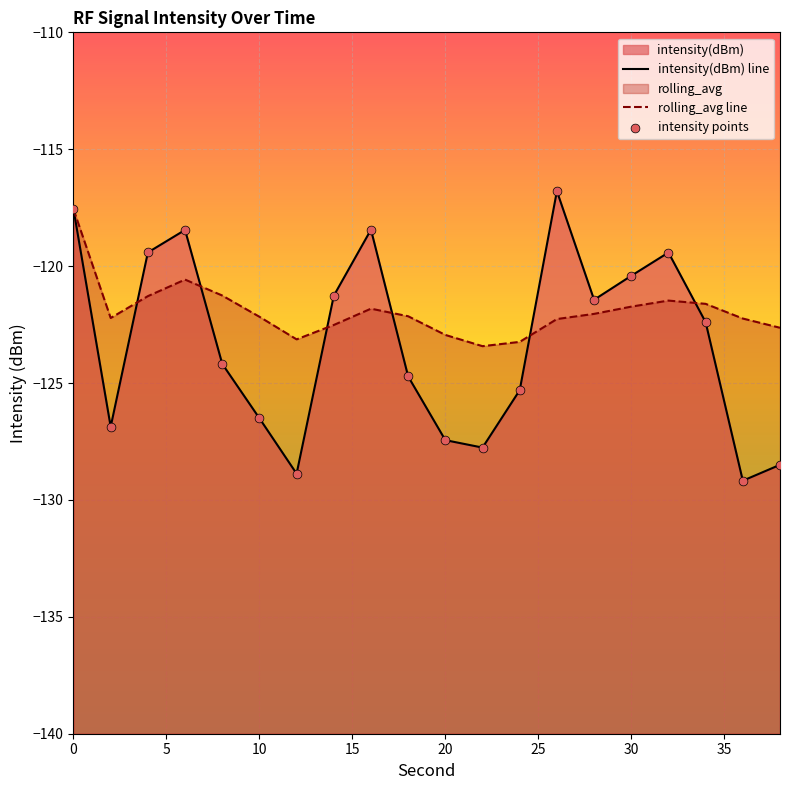

Is the value of rolling_avg at 26 greater than the value of intensity(dBm) at 20?

Yes